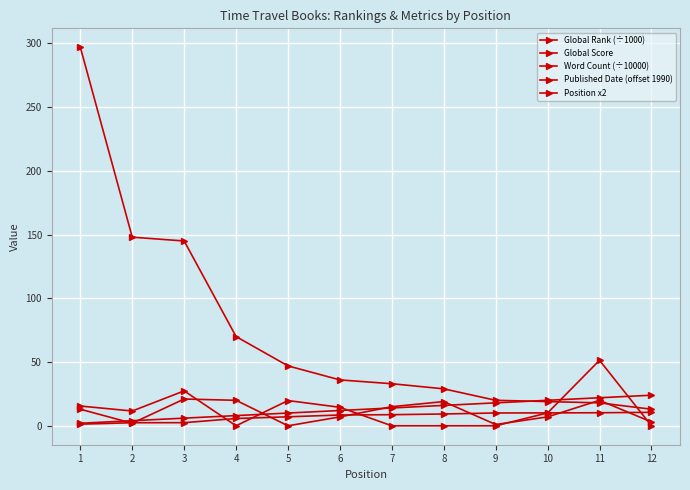

How many data points does each series have?

12